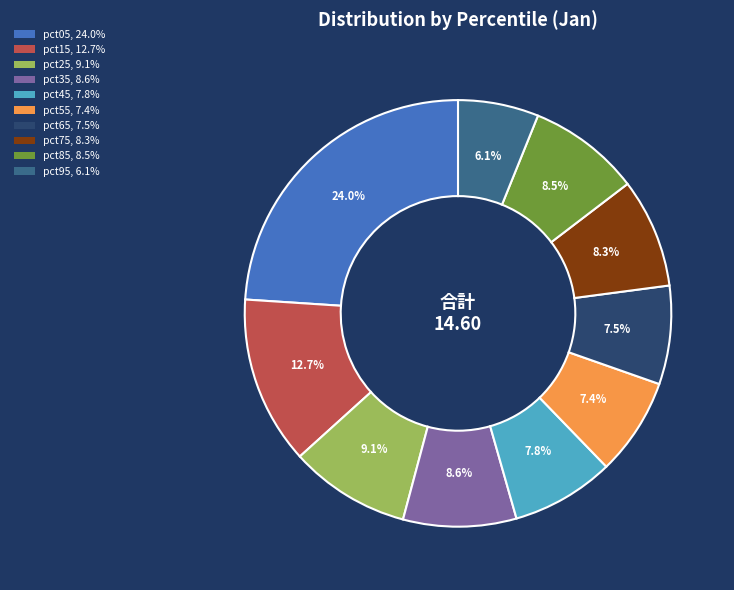

Is there a majority slice in this chart?

No